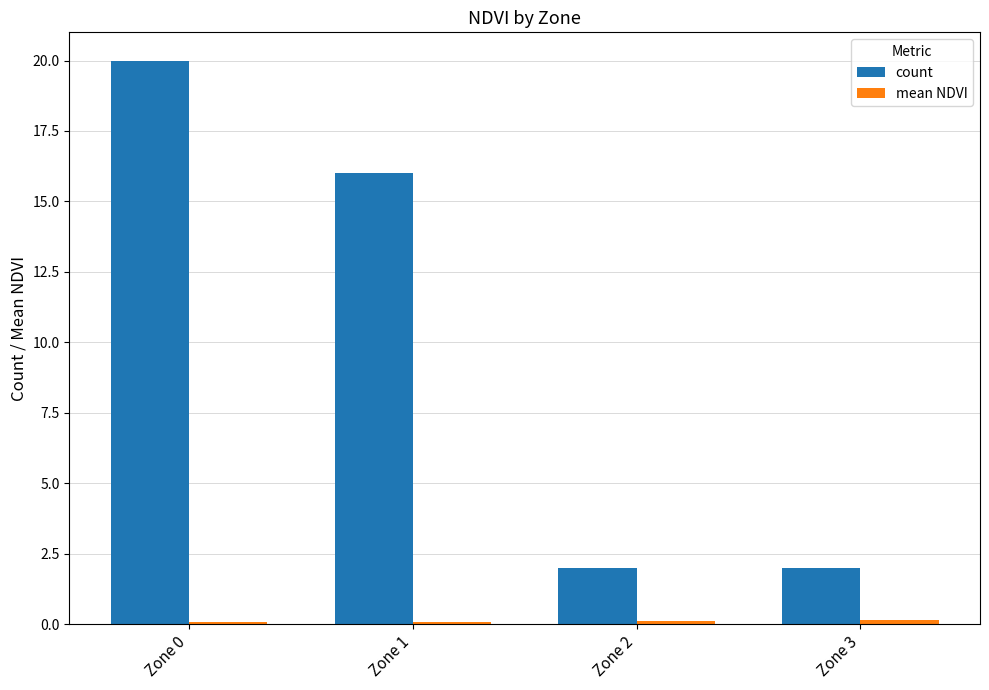

What is the value of the count bar at the 3rd from the left?

2.0